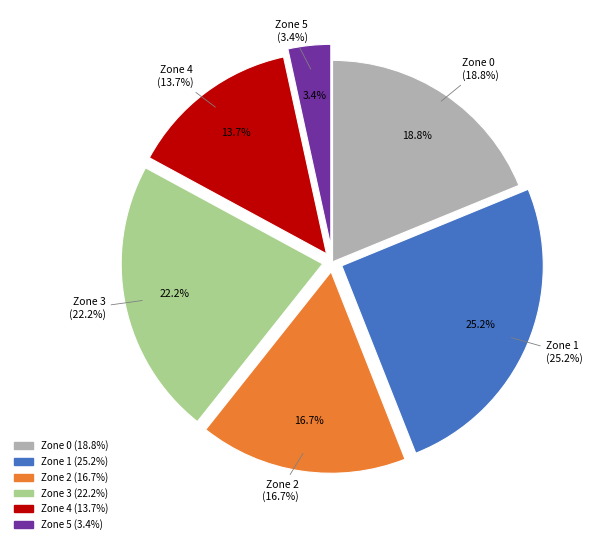

True or false: Zone 3 accounts for 22% of the total.

True